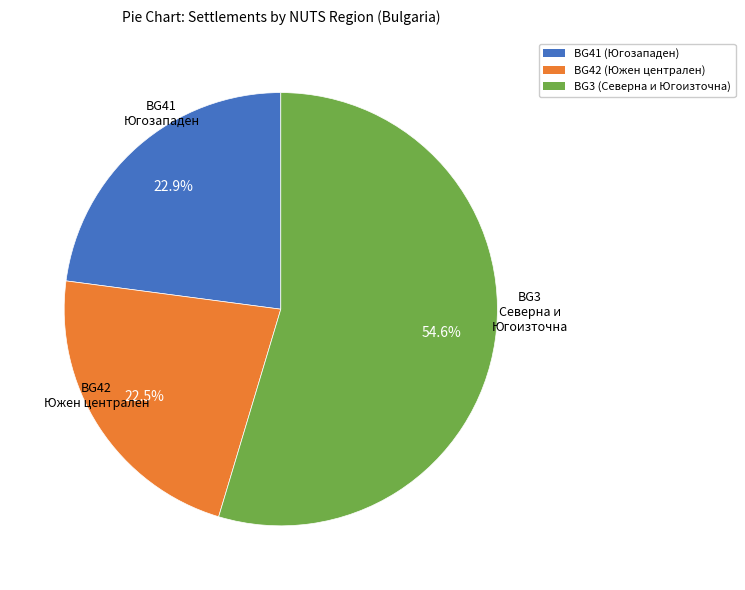

What is the largest slice in the pie chart?

BG3 (Северна и Югоизточна)